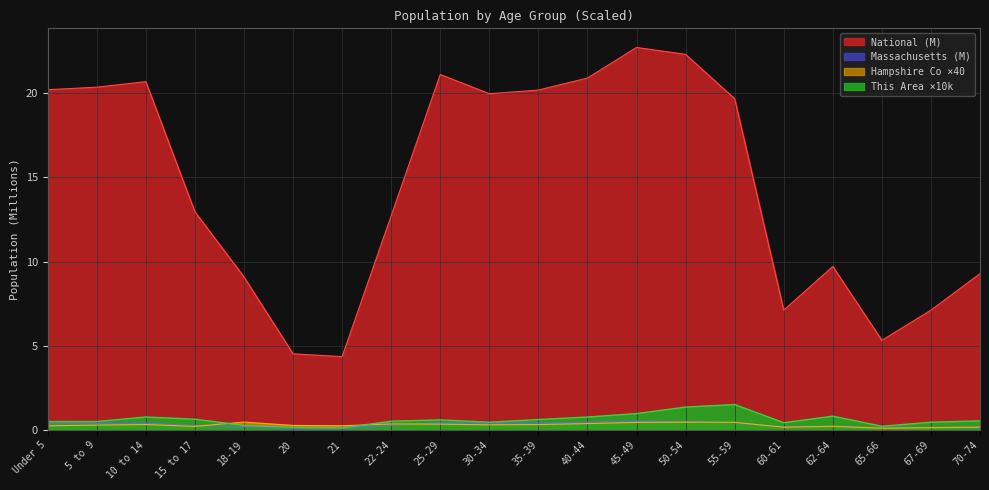

What is the maximum value for National?

22.7